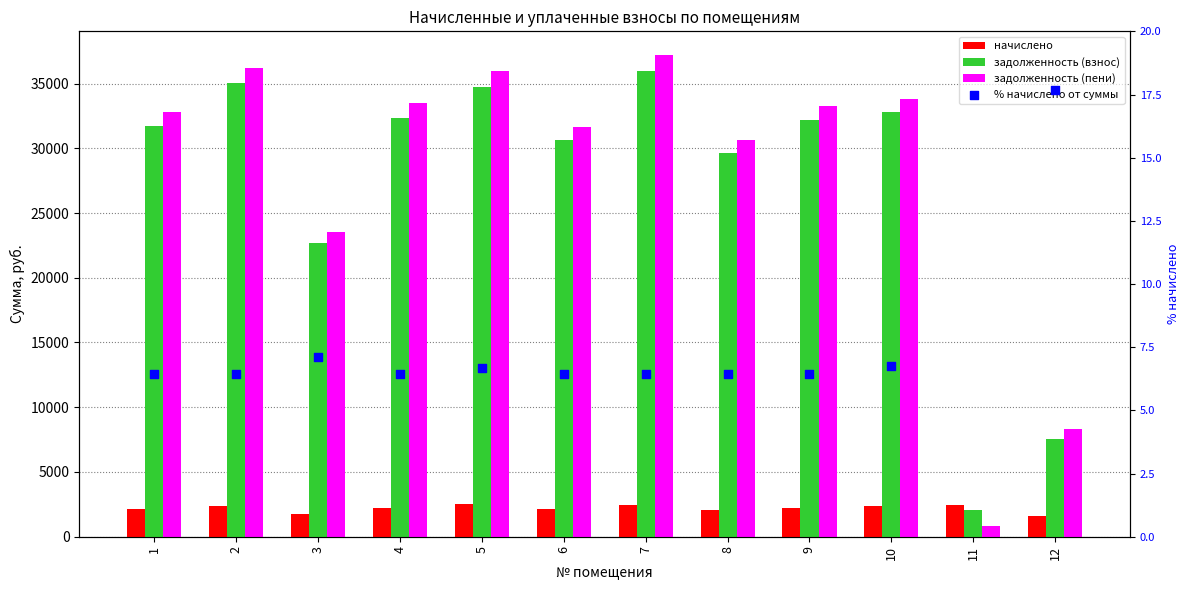

Which series has the largest Y range (max minus min)?

задолженность (пени)